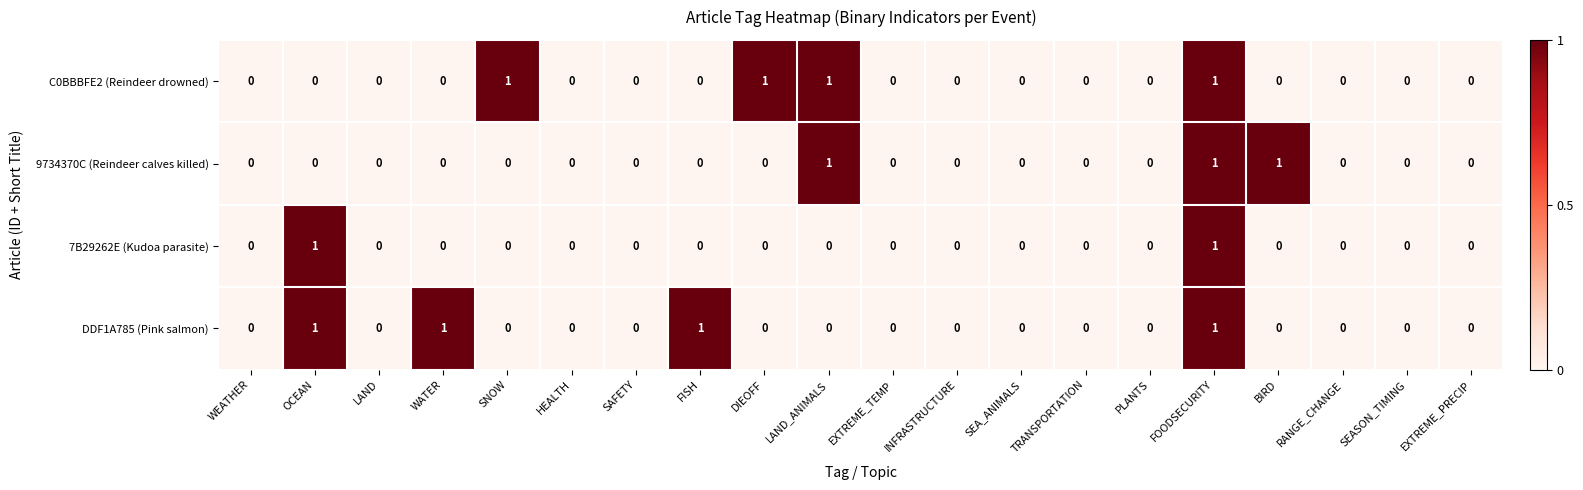

True or false: DDF1A785 (Pink salmon) has a value of 0 at EXTREME_PRECIP.

True